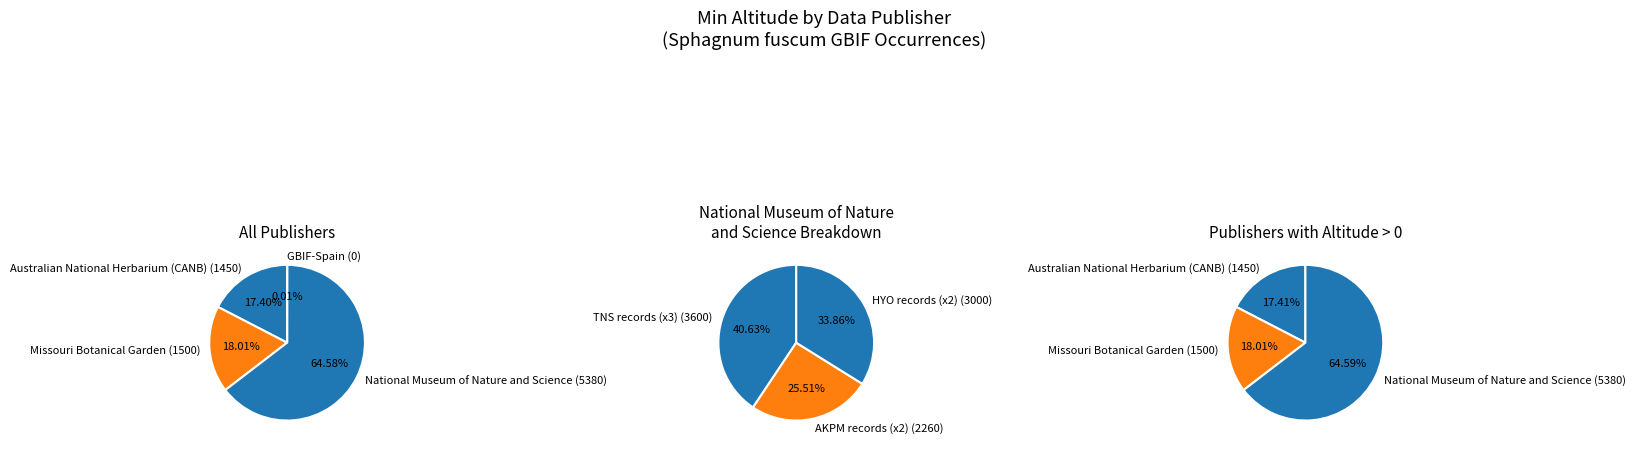

How many segments does this pie chart have?

10